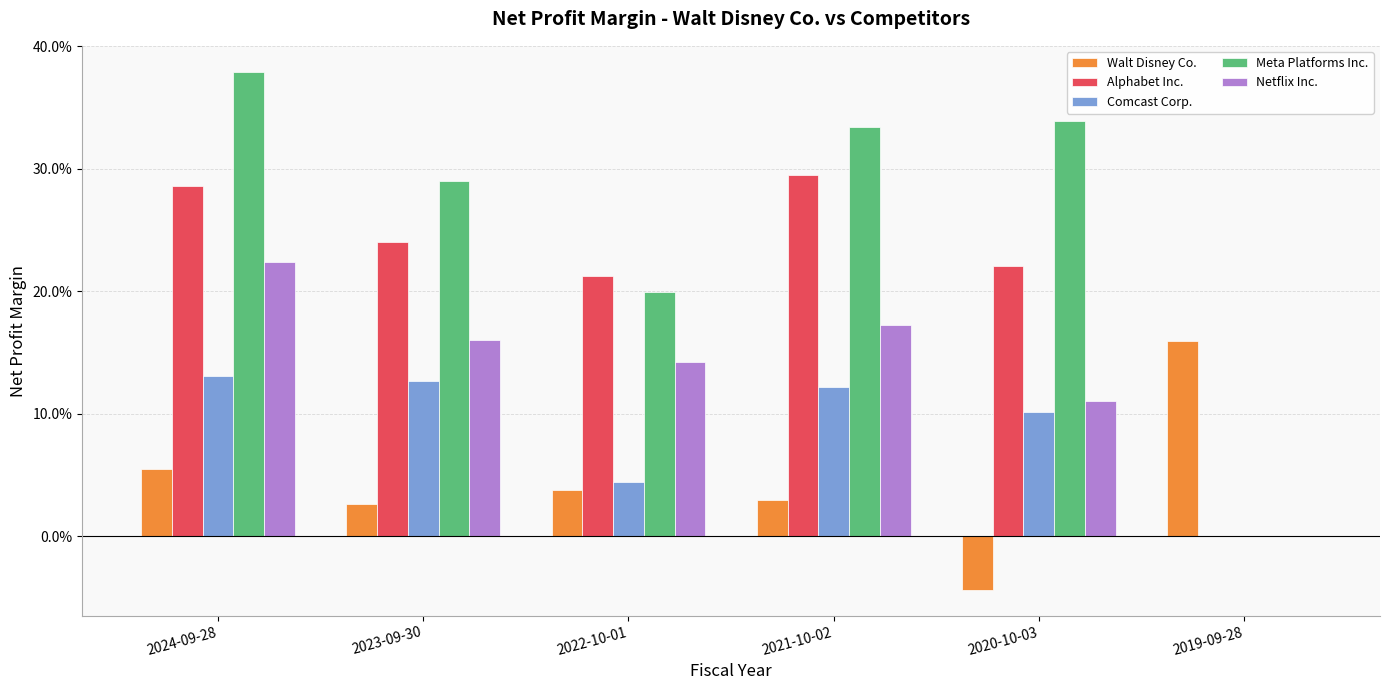

Between 2024-09-28 and 2022-10-01, which series saw the biggest shift?

Meta Platforms Inc.